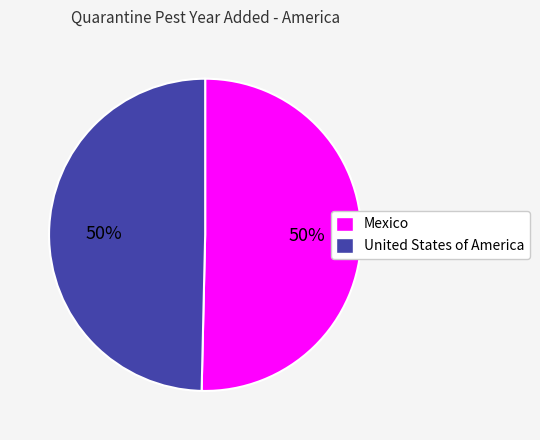

True or false: United States of America accounts for 56% of the total.

False